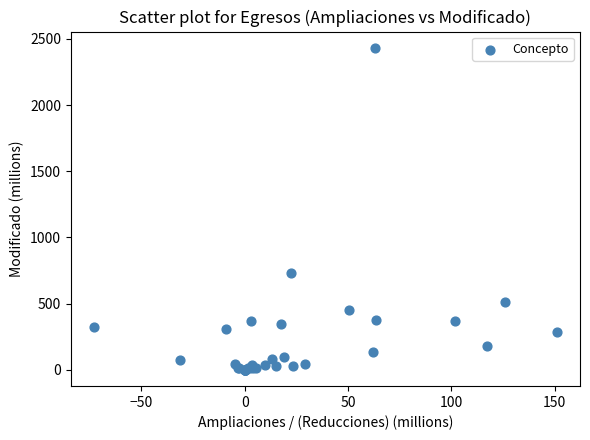

What Y value in the scatter plot is closest to 1216?

729.0